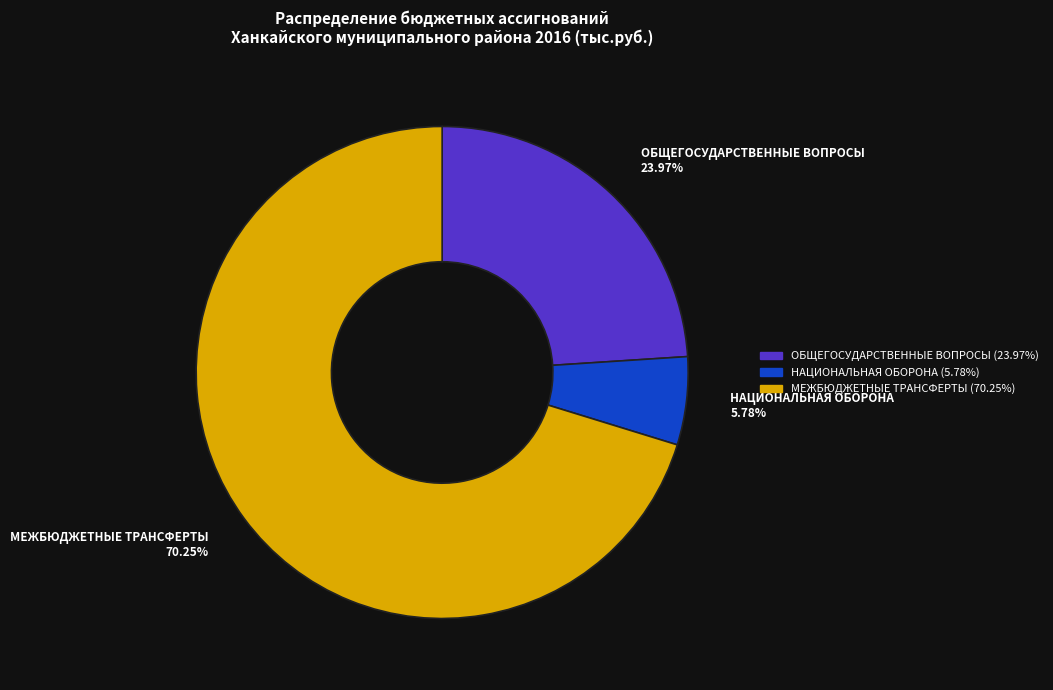

True or false: МЕЖБЮДЖЕТНЫЕ ТРАНСФЕРТЫ accounts for 70% of the total.

True